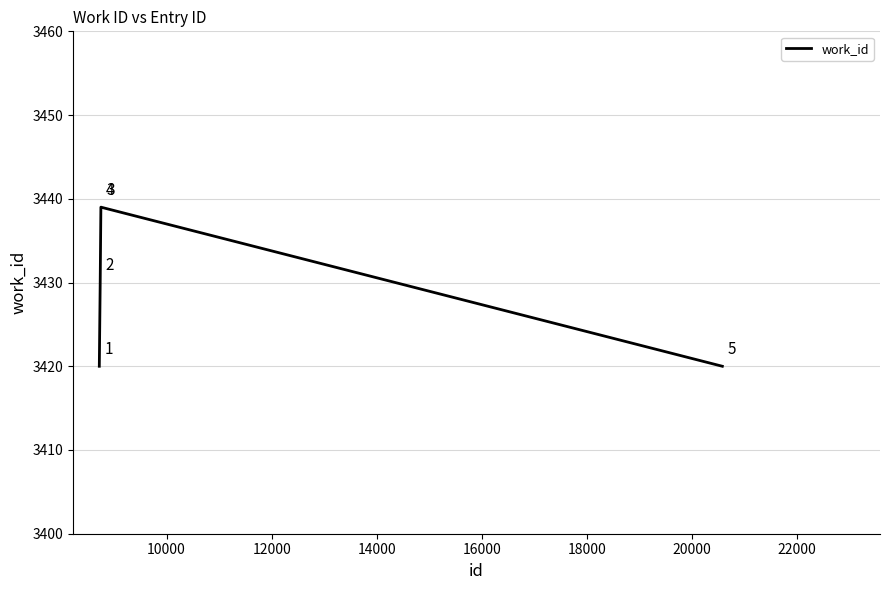

Count the number of categories in the chart.

5